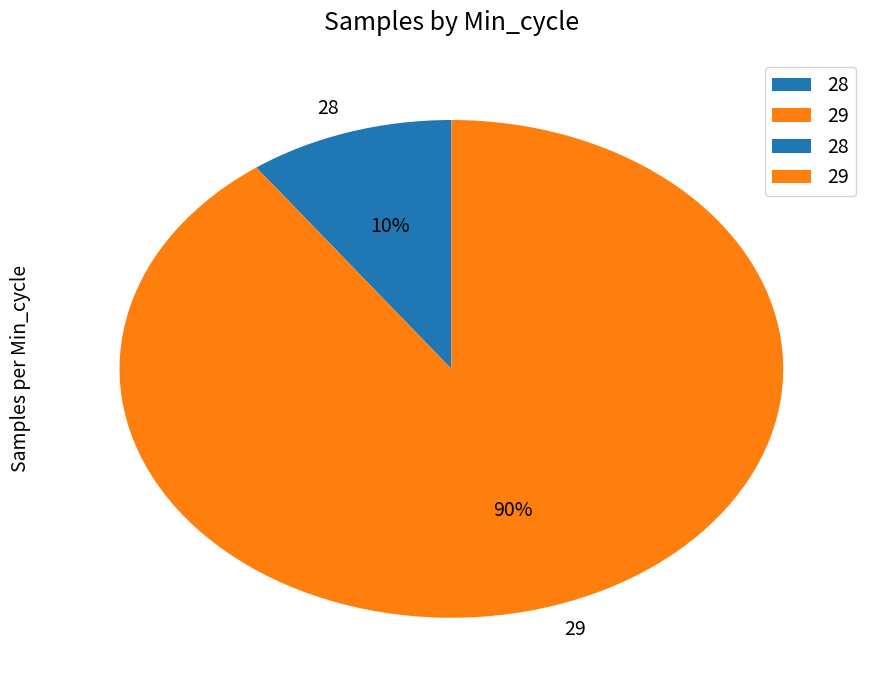

What is the largest slice in the pie chart?

29